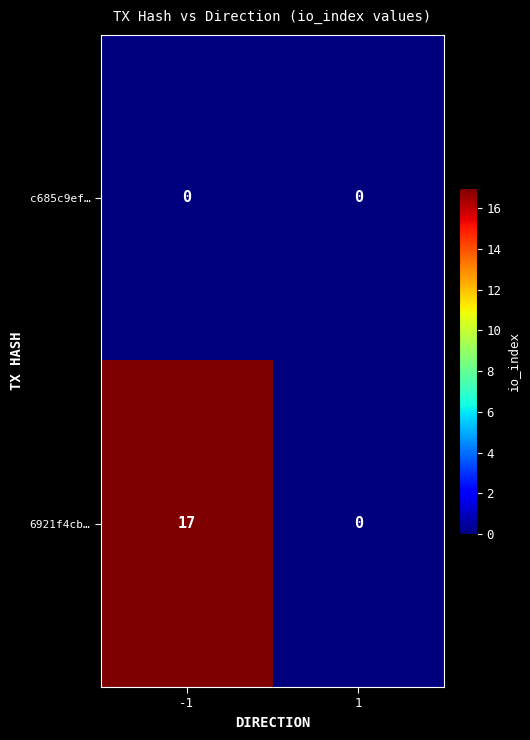

Reading right to left, extract all data points from this chart.

c685c9ef…: 0	0
6921f4cb…: 0	17